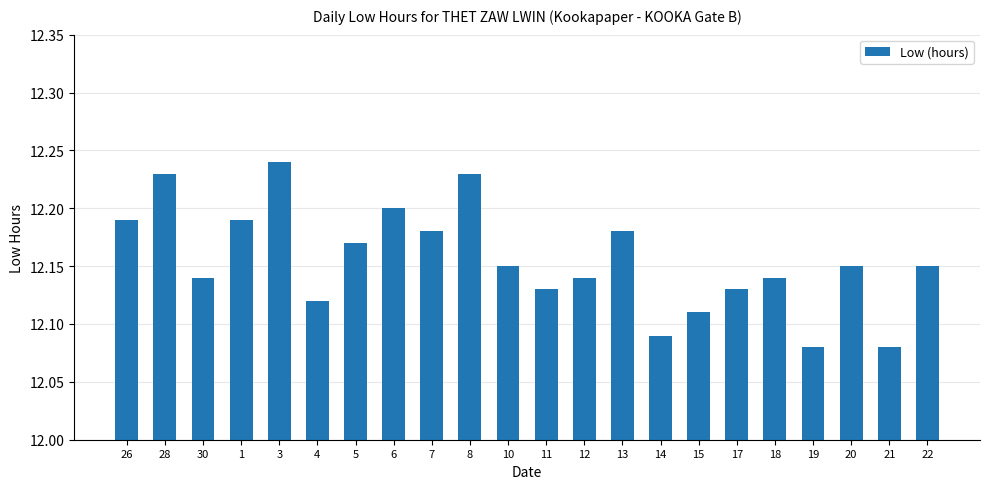

Count the values in the range 12 to 13.

22